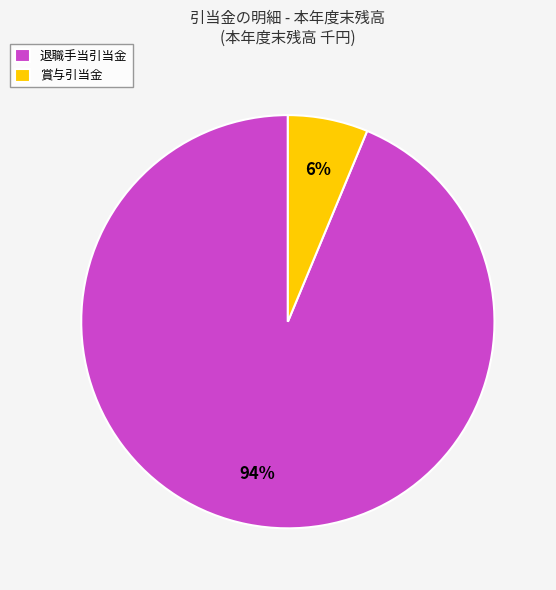

Which category has the biggest portion of the pie?

退職手当引当金